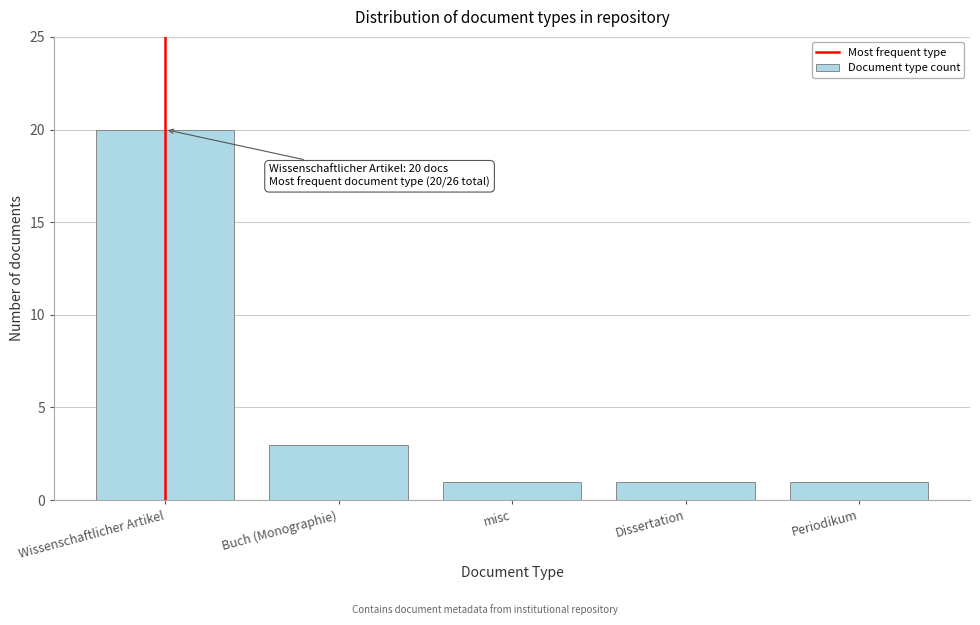

Reading left to right, list all the values displayed in this chart.

Wissenschaftlicher Artikel=20	Buch (Monographie)=3	misc=1	Dissertation=1	Periodikum=1